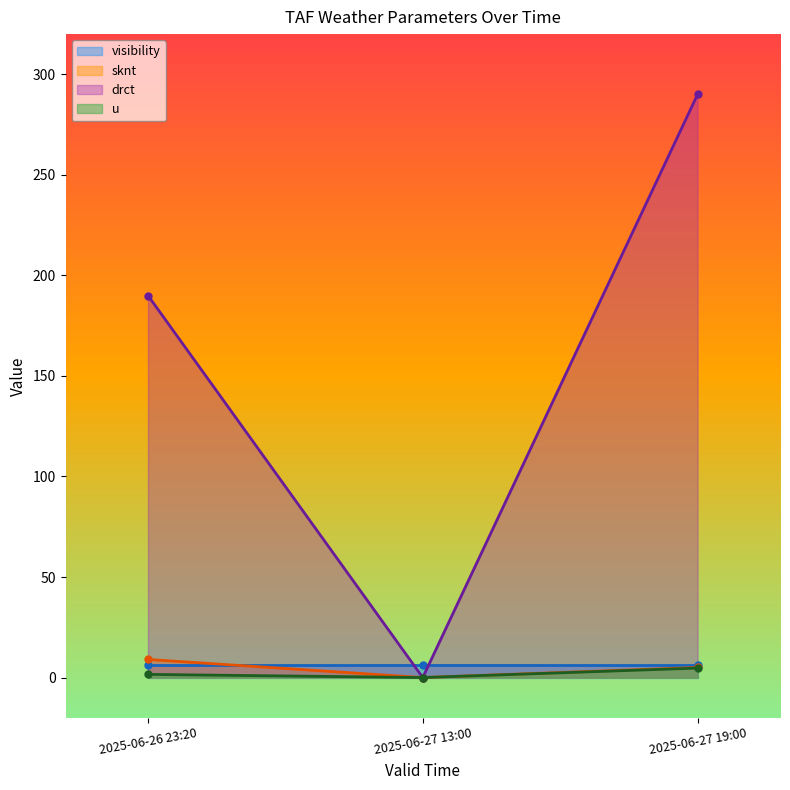

How many data points in sknt are above 5?

1